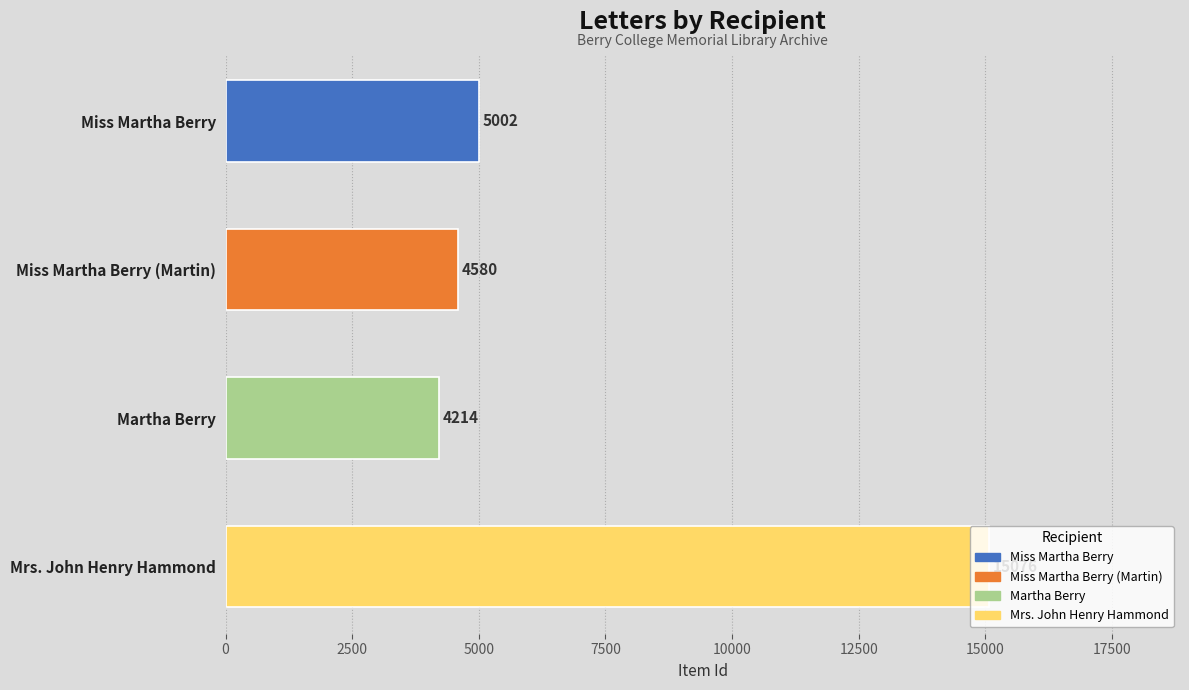

Is it true that the value at Miss Martha Berry is 5002?

True